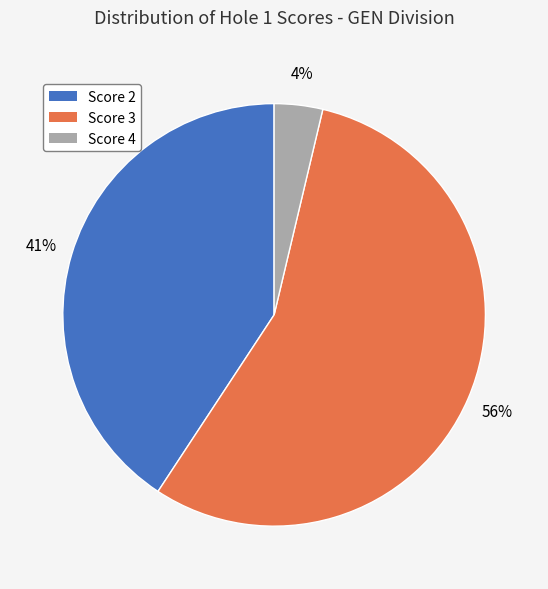

To the nearest percent, what is the difference between the Score 3 and Score 2 slice percentages?

15%